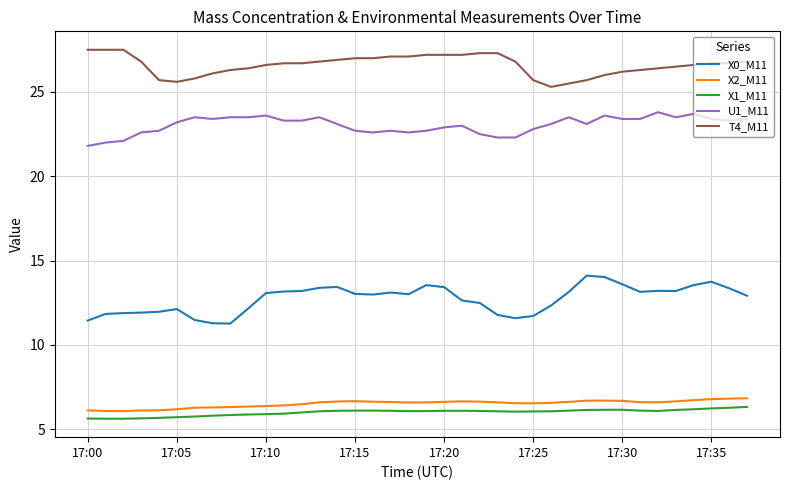

True or false: X1_M11 and U1_M11 intersect in this chart.

False